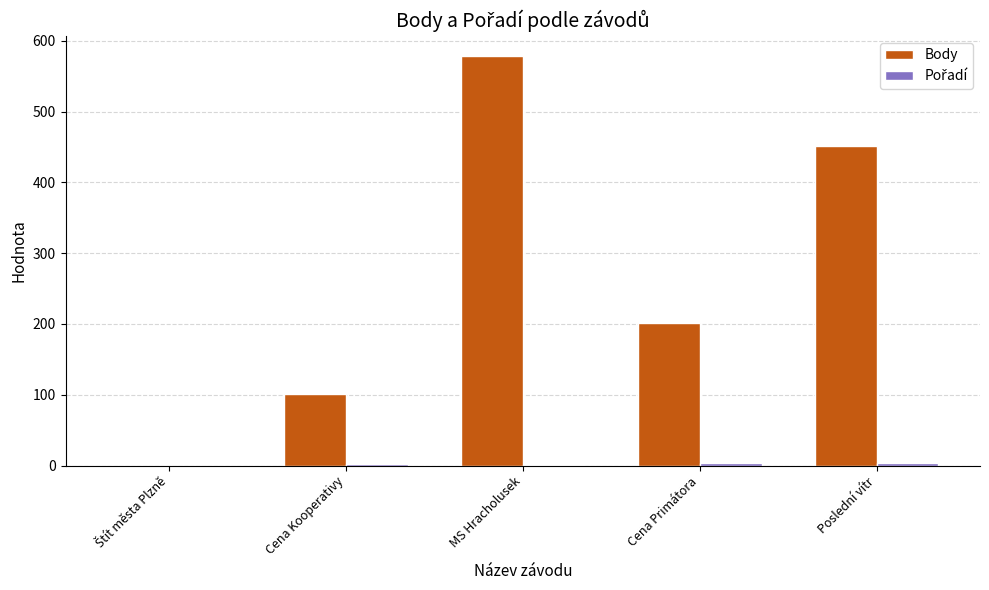

At which category does the chart reach its peak across all series?

MS Hracholusek